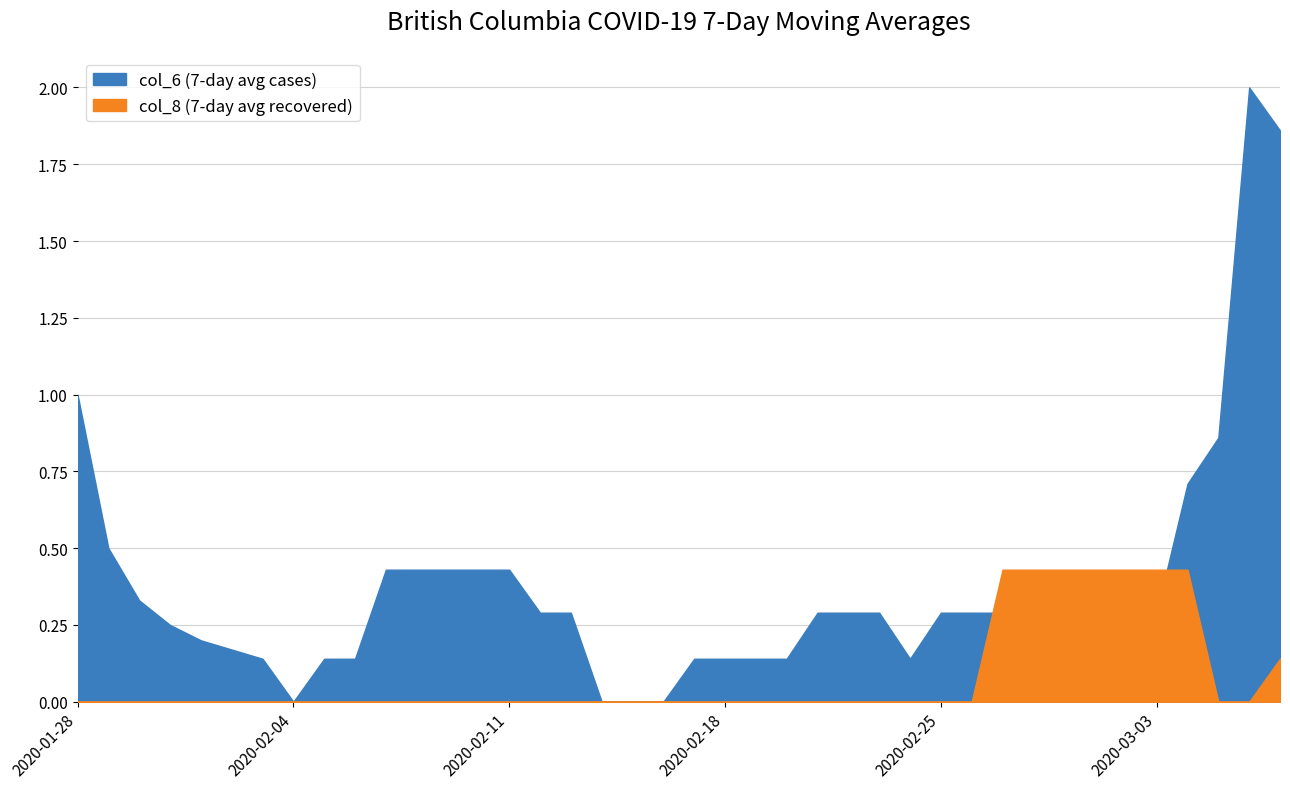

What are all the series names shown in the legend?

col_6 (7-day avg cases), col_8 (7-day avg recovered)